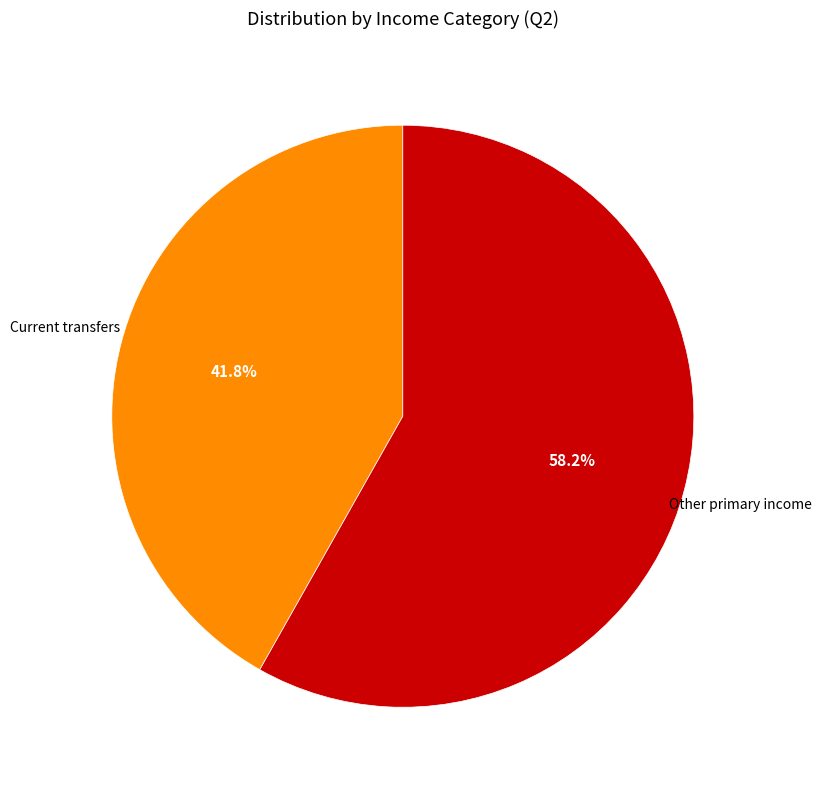

Does any single category account for the majority?

Yes